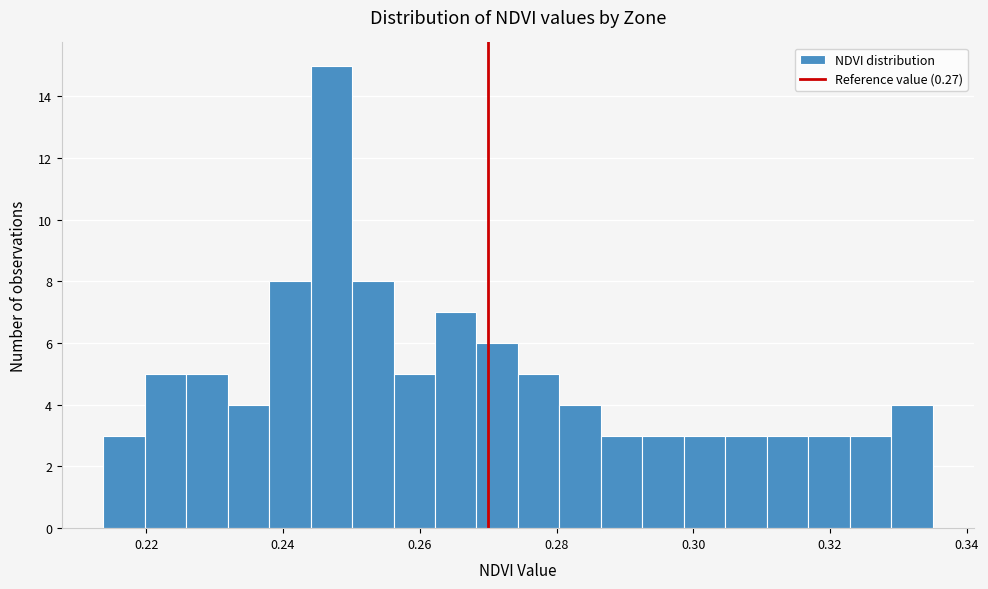

Read against the x-axis, roughly where is the centre of the tallest bar?

0.248